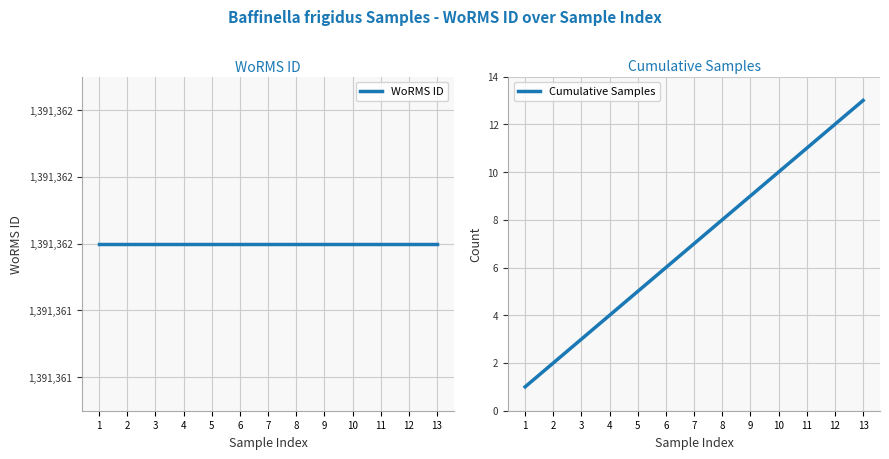

True or false: Cumulative Samples and WoRMS ID intersect in this chart.

False